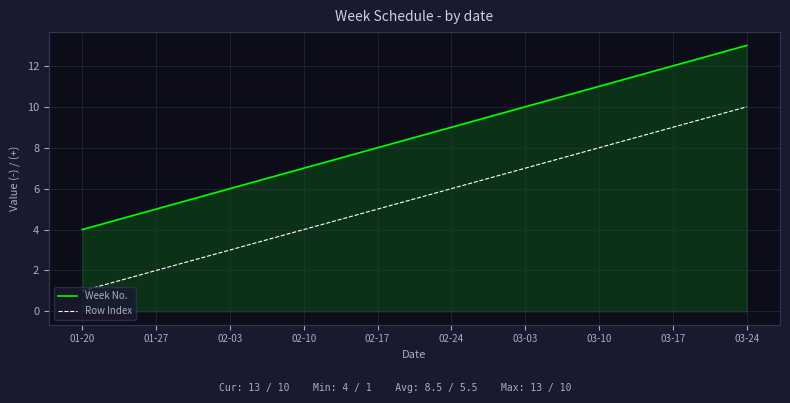

List the series in order of their peak value, lowest first.

Row Index, Week No.